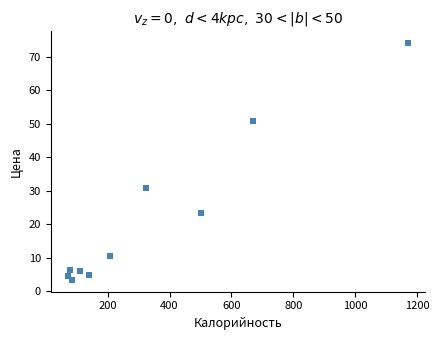

What Y value in the scatter plot is closest to 38?

30.8